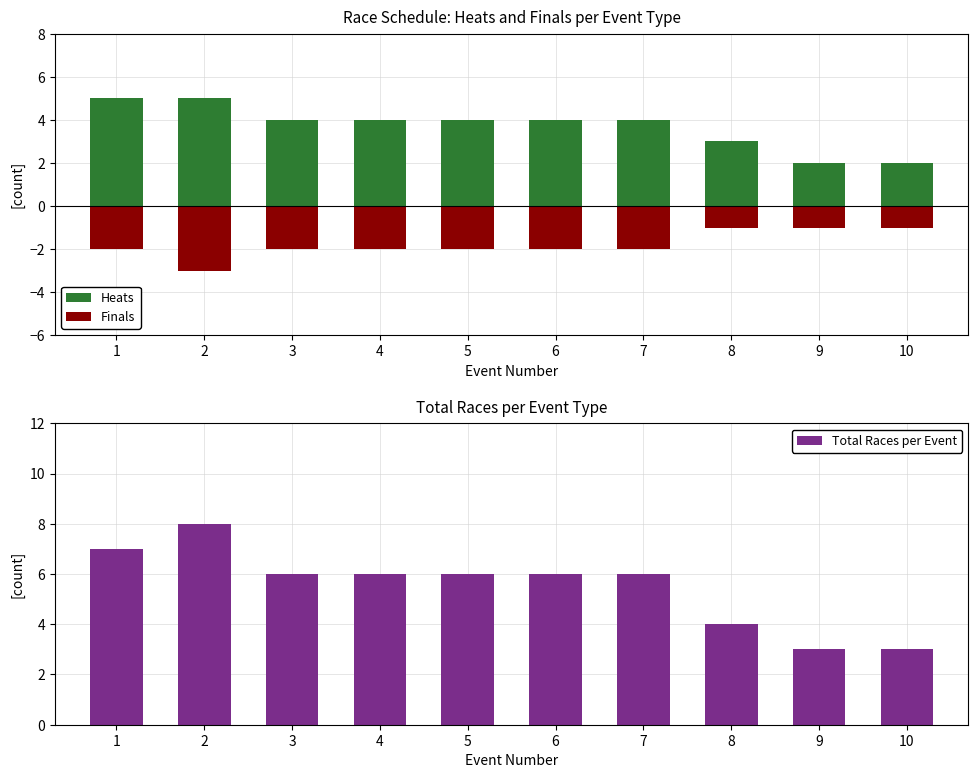

The value of Finals at 2 is -1. True or false?

False